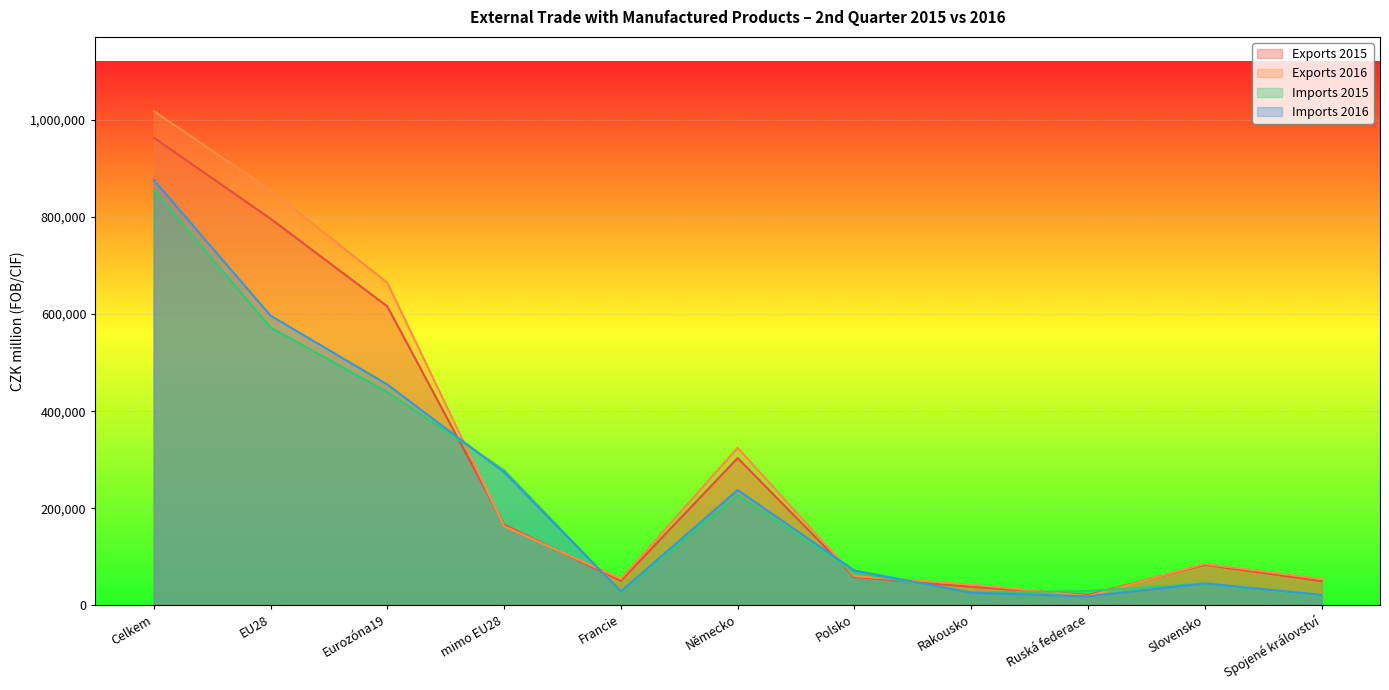

What is the label of the 2nd point from the right?

Slovensko